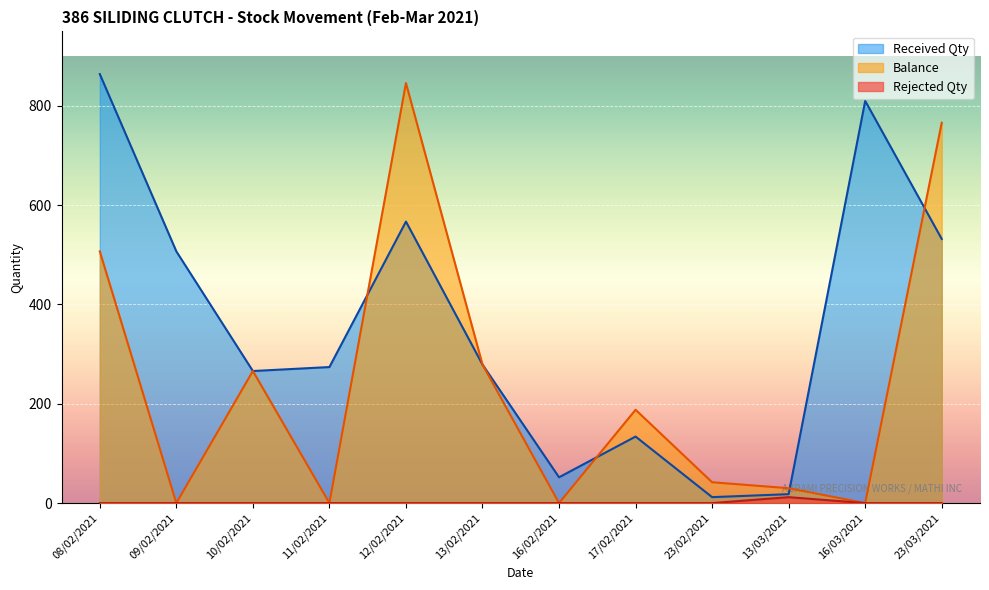

Which series changed the most between 10/02/2021 and 23/02/2021?

Received Qty